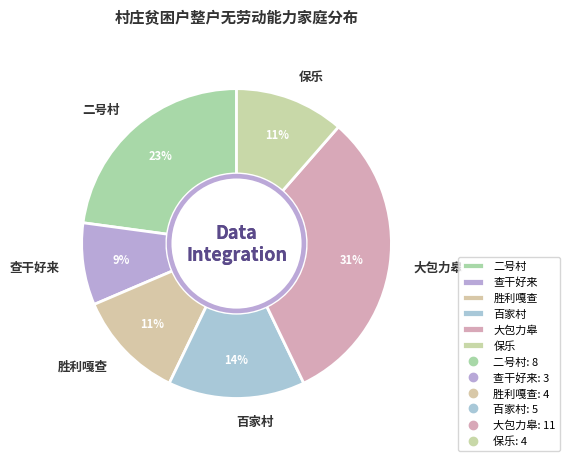

What is the ratio of the value at 胜利嘎查 to the value at 二号村?

0.5